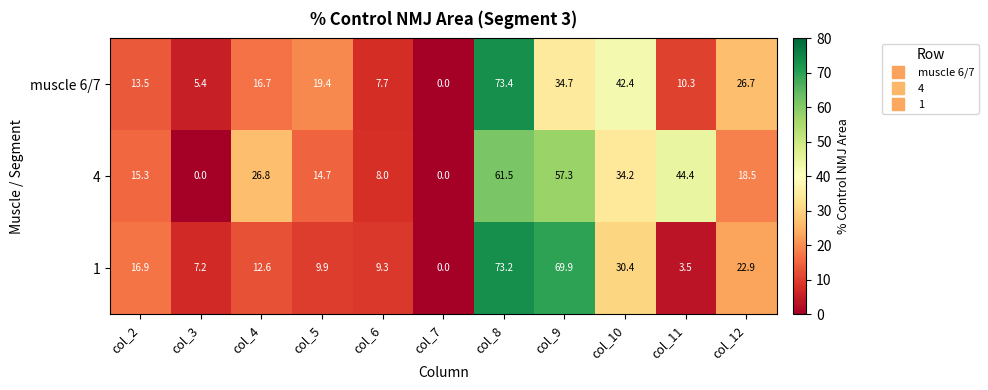

Rank the series by their maximum value, from lowest to highest.

4, 1, muscle 6/7